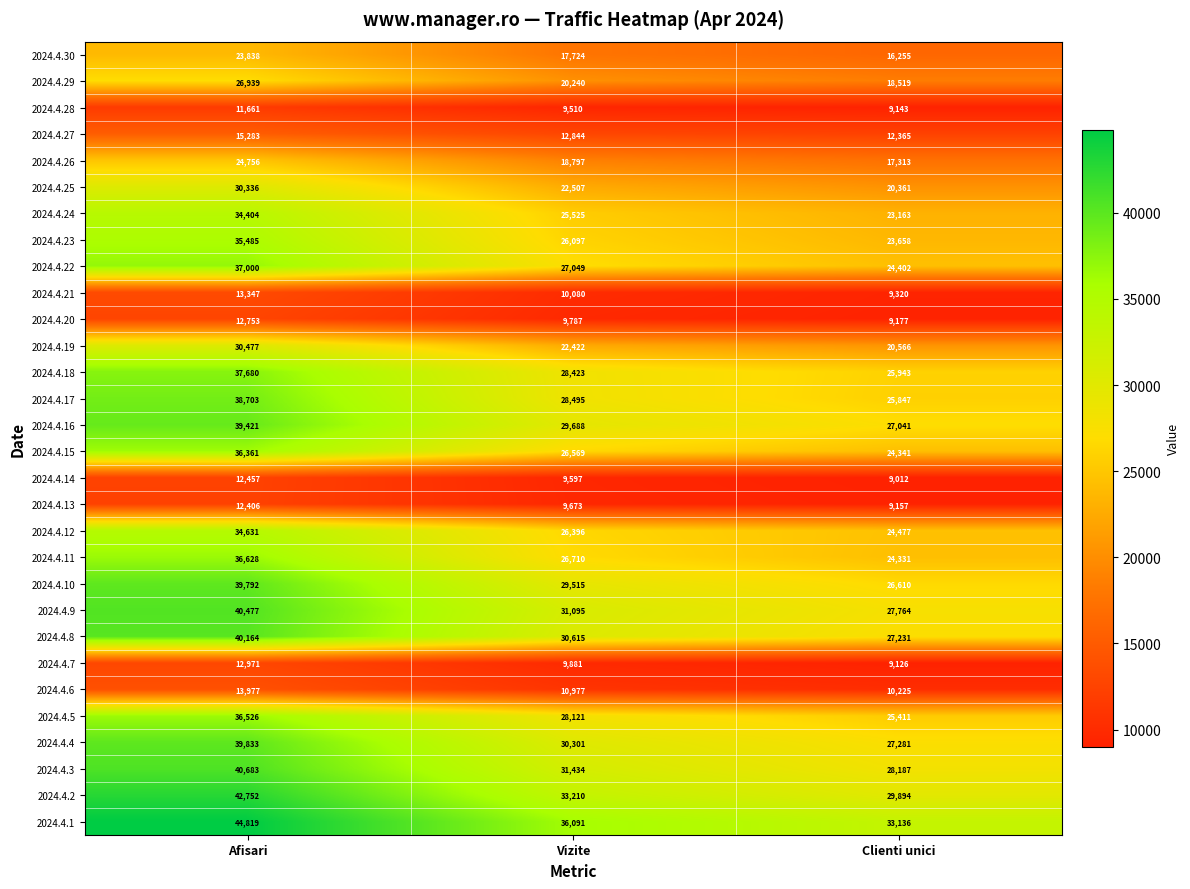

What value does the 2024.4.12 series have at Afisari?

34631